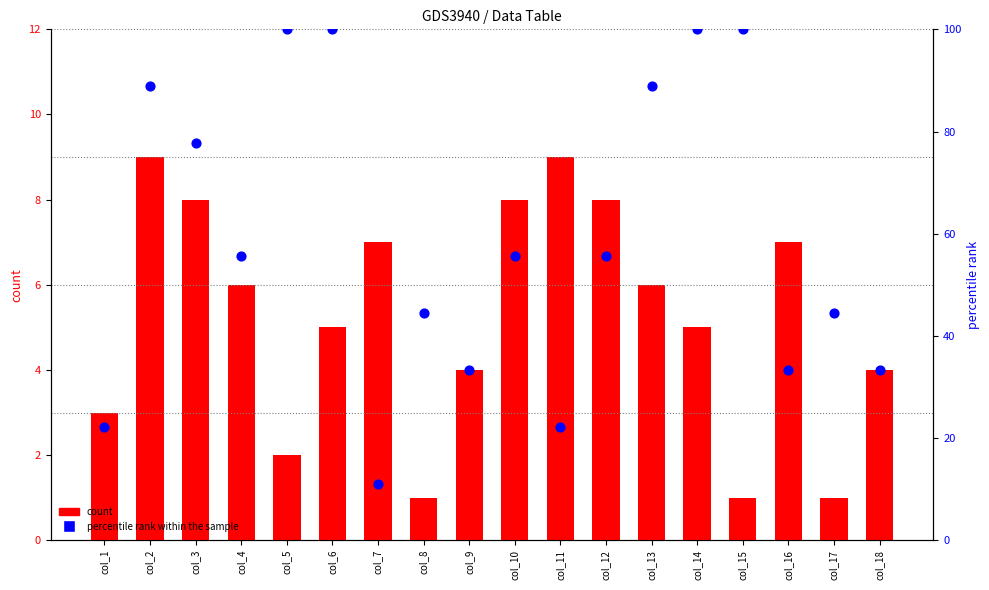

At how many categories does at least one series exceed 67?

7